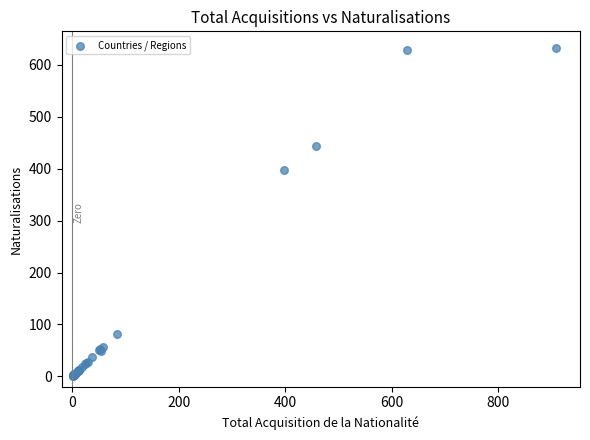

What Y value in the scatter plot is closest to 317?

397